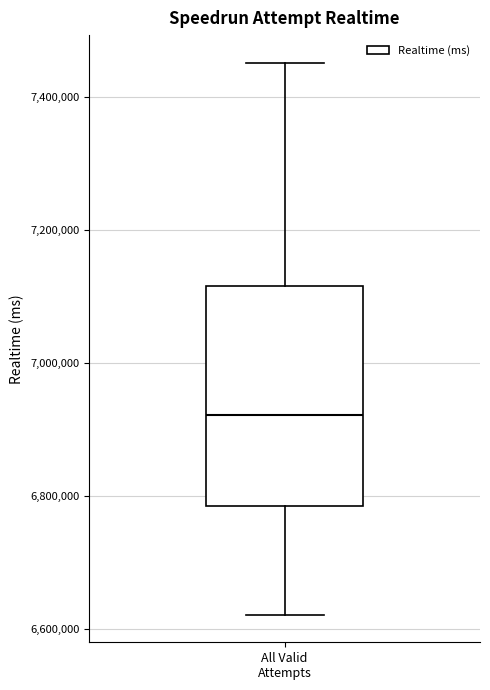

Transcribe this box plot: give where the median line is, the range the box spans, and where the two whiskers end, as read against the y-axis. The values are not printed on the chart, so give them approximately, as read against the axis.

median 6920000, box 6780000 to 7120000, whiskers 6620000 to 7460000